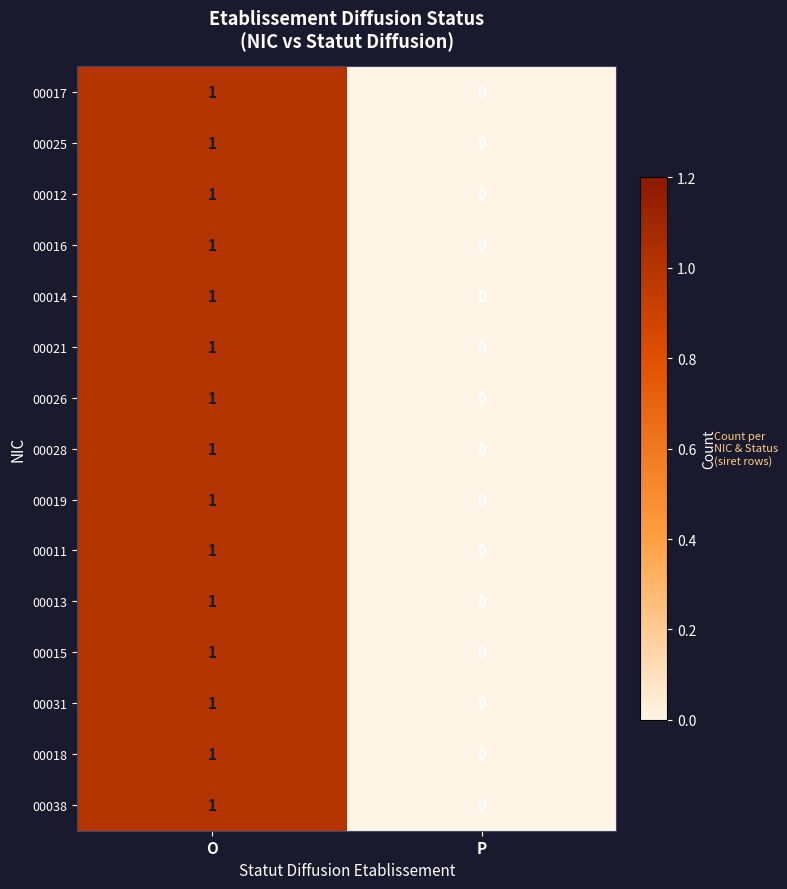

How many series are shown in this chart?

15